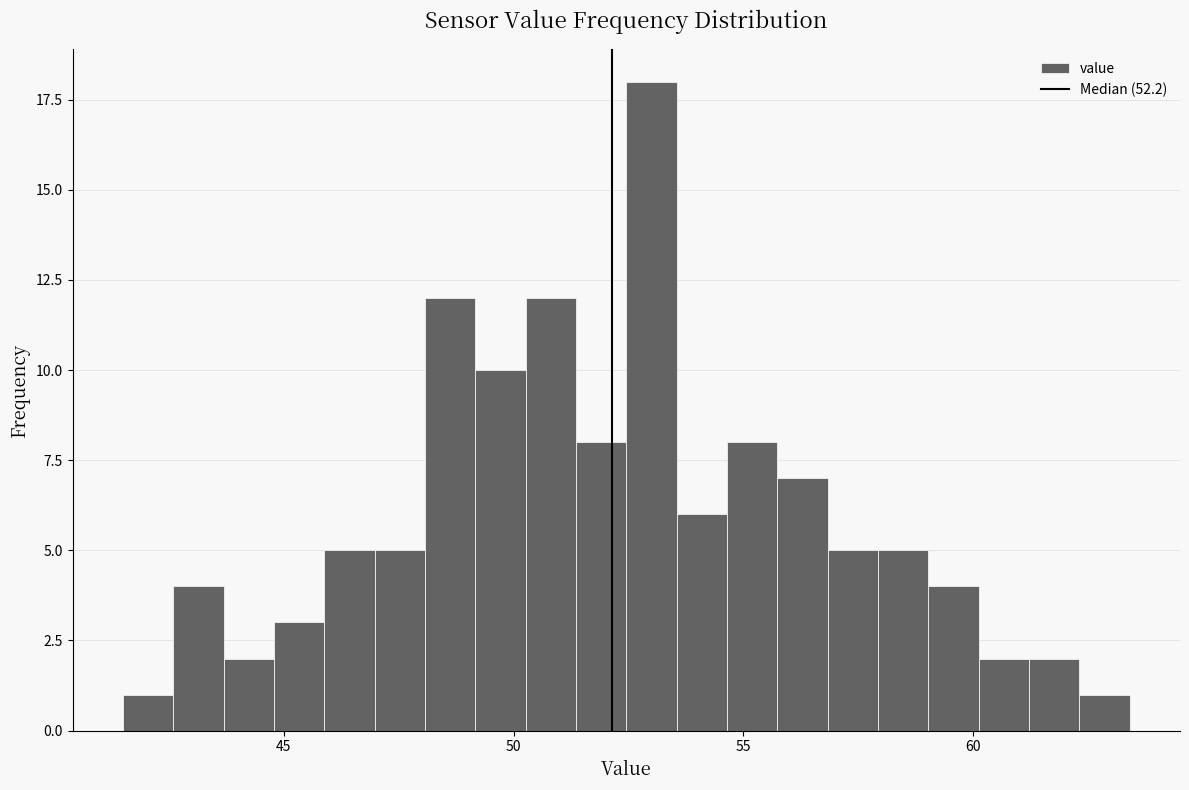

Around what value on the x-axis is the tallest bar? Give the approximate position of its centre, as read against the axis.

53.0